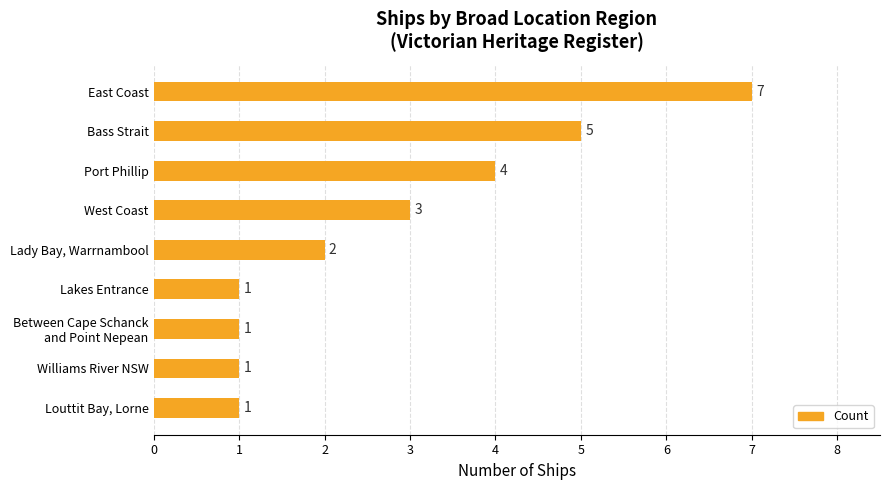

Reading top to bottom, list all the values displayed in this chart.

7	5	4	3	2	1	1	1	1